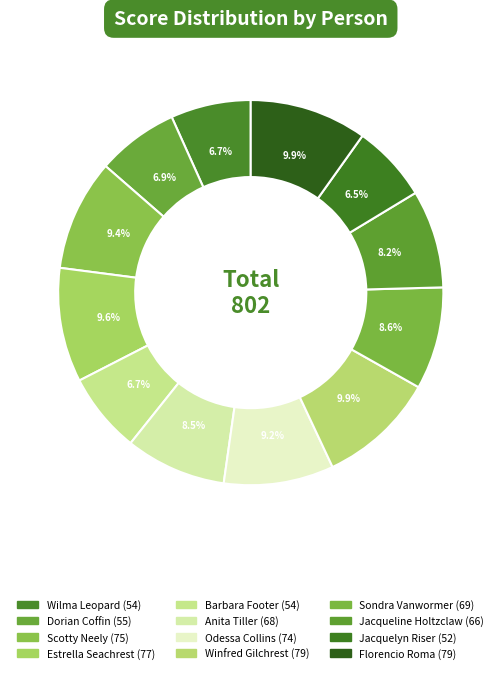

Is Winfred Gilchrest the majority of the pie?

No